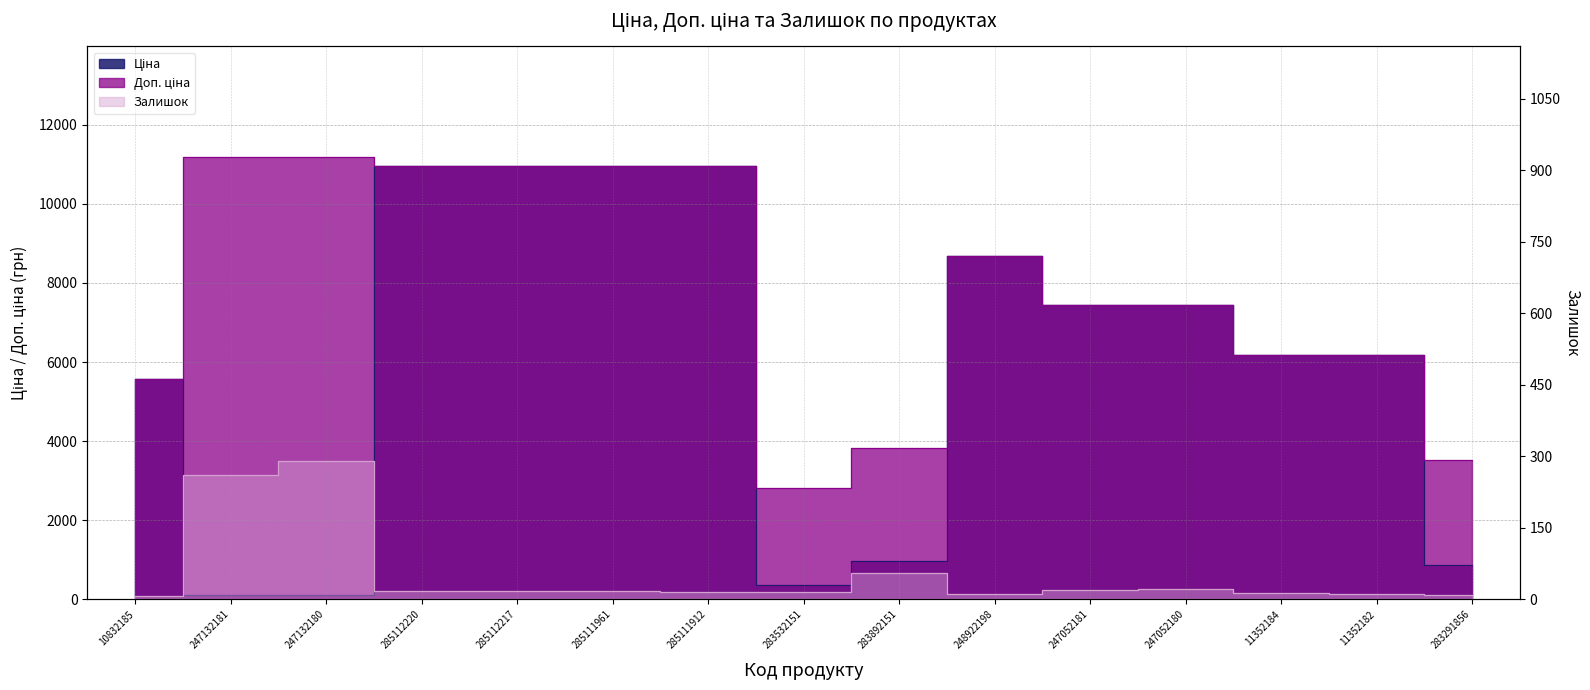

What is the difference between the maximum and second lowest values in the Доп. ціна series?

7670.1